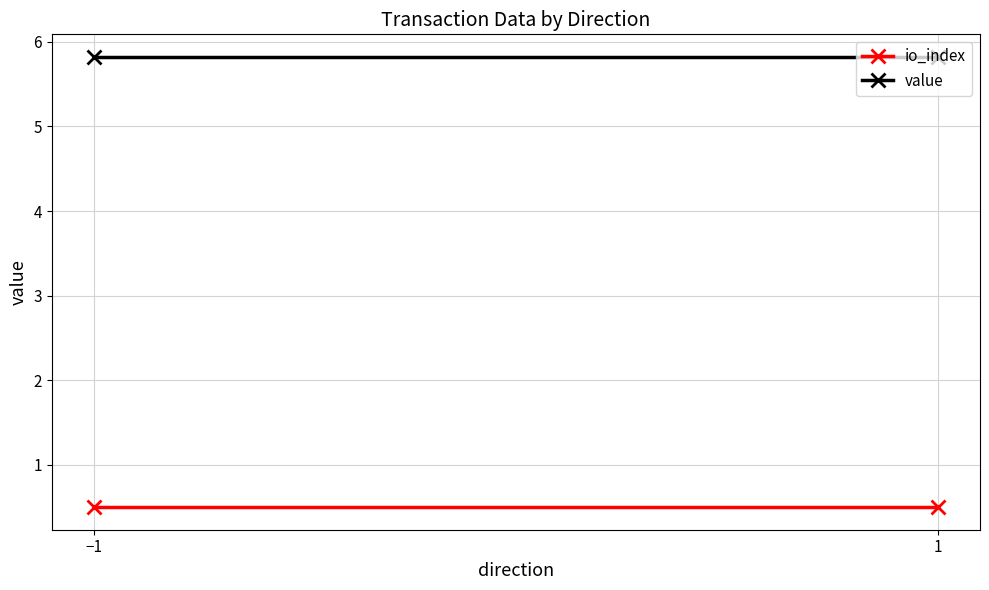

Which series changed the most between −1 and 1?

io_index